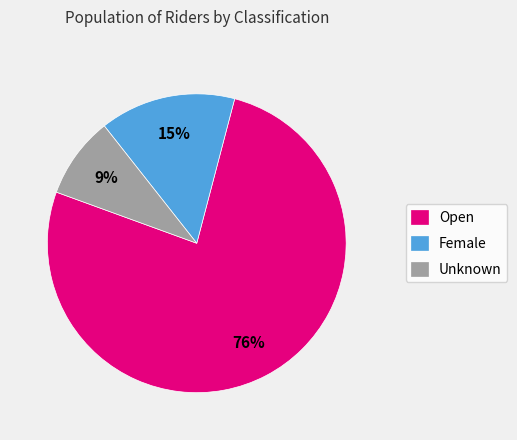

The Unknown slice represents 9% of the pie. True or false?

True